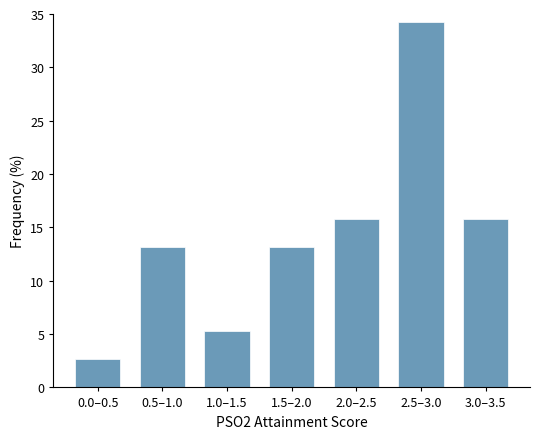

Reading left to right, list all the values displayed in this chart.

0.0–0.5=2.6	0.5–1.0=13.2	1.0–1.5=5.3	1.5–2.0=13.2	2.0–2.5=15.8	2.5–3.0=34.2	3.0–3.5=15.8